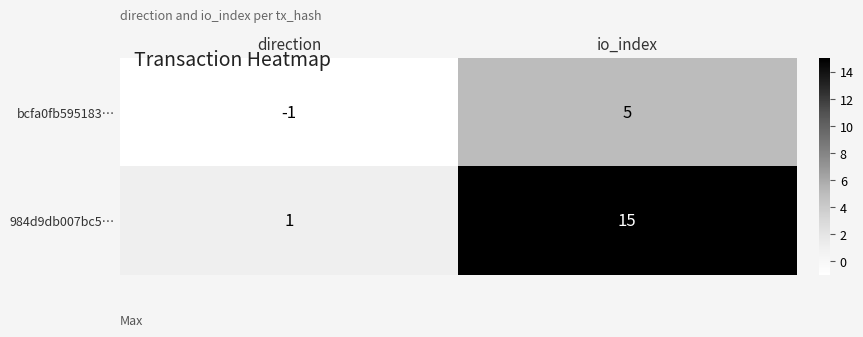

Rank the categories by bcfa0fb595183… value from highest to lowest.

io_index, direction